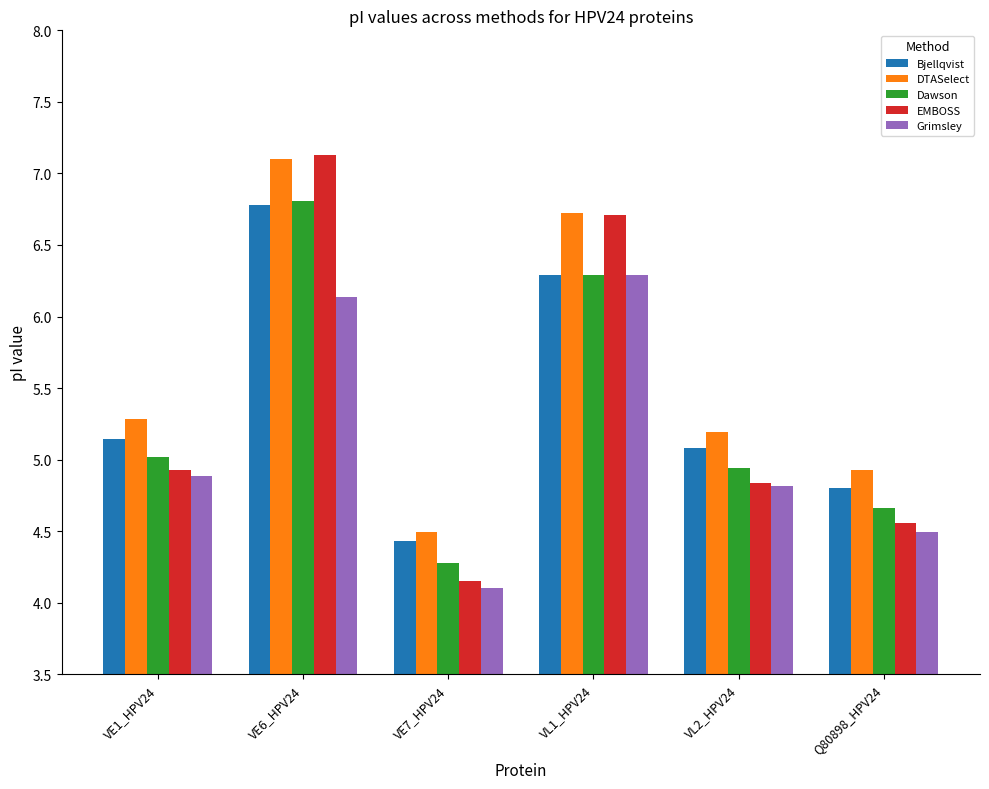

What is the average value of the Grimsley series?

5.1